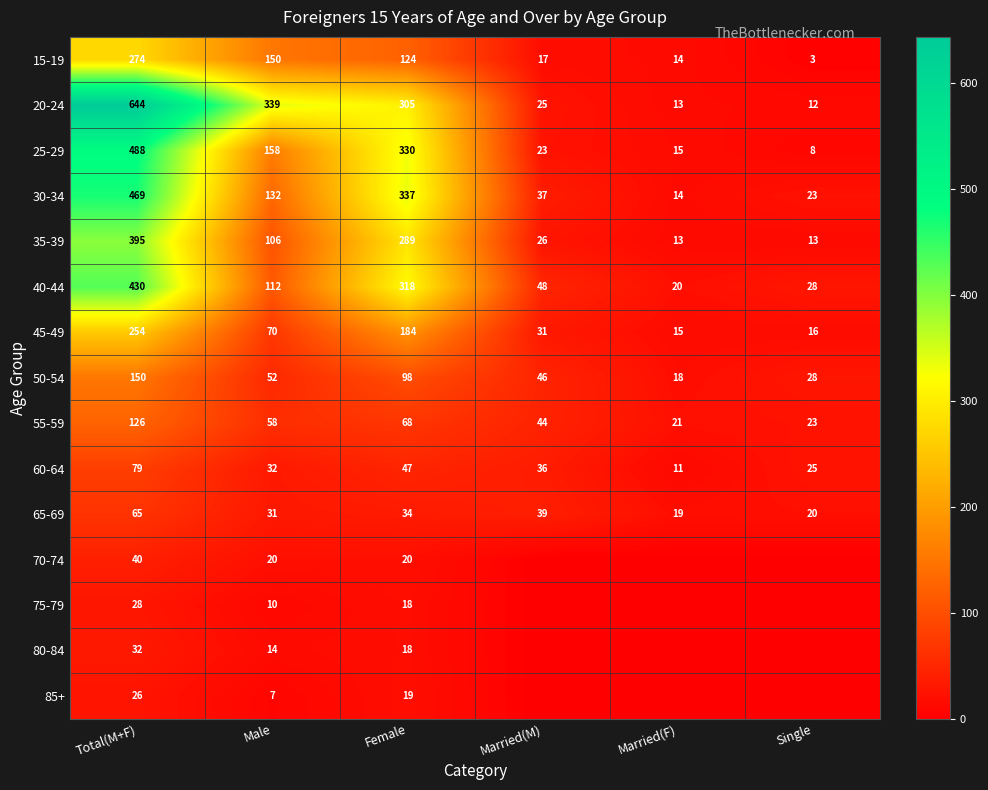

Count the number of categories in the chart.

6